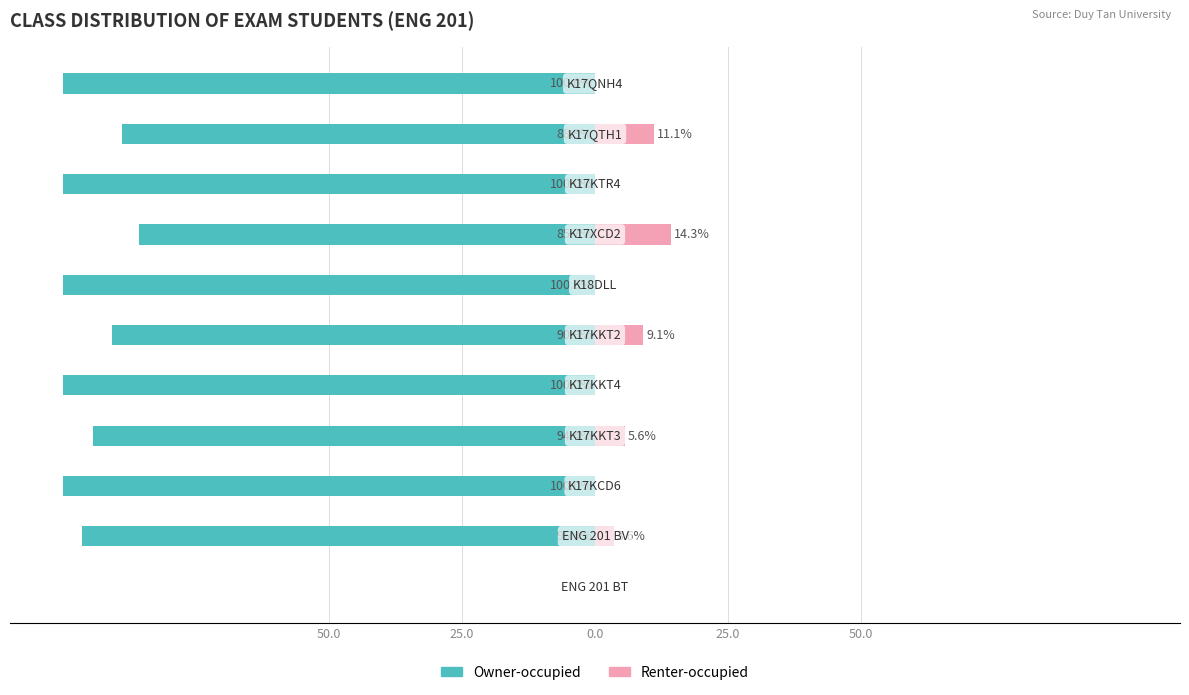

The value of Renter-occupied at 9 is 17.7. True or false?

False